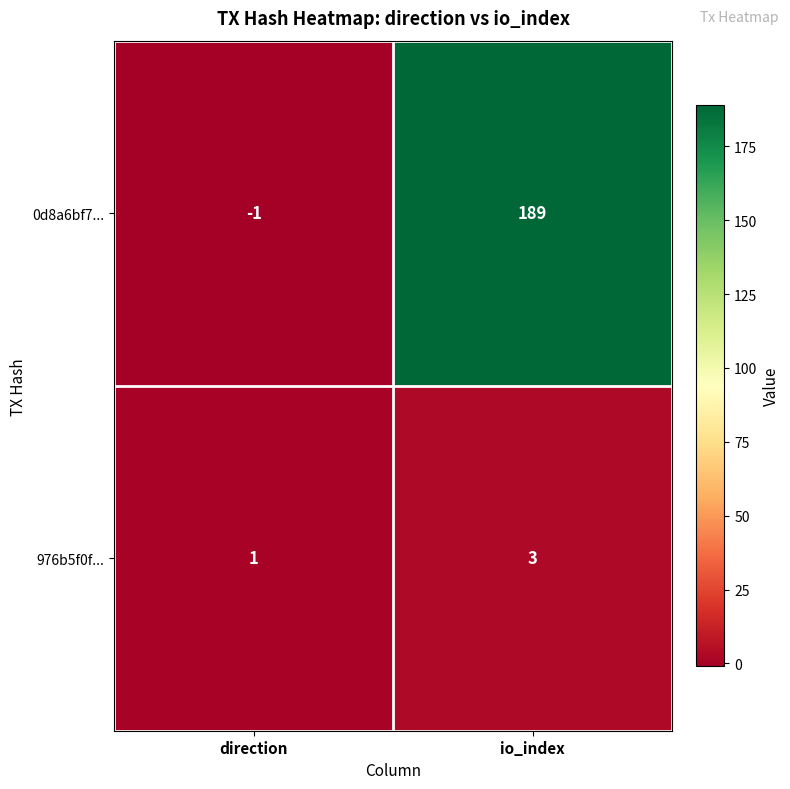

Reading left to right, what are all the values shown in this chart?

0d8a6bf7...: direction=-1	io_index=189
976b5f0f...: direction=1	io_index=3